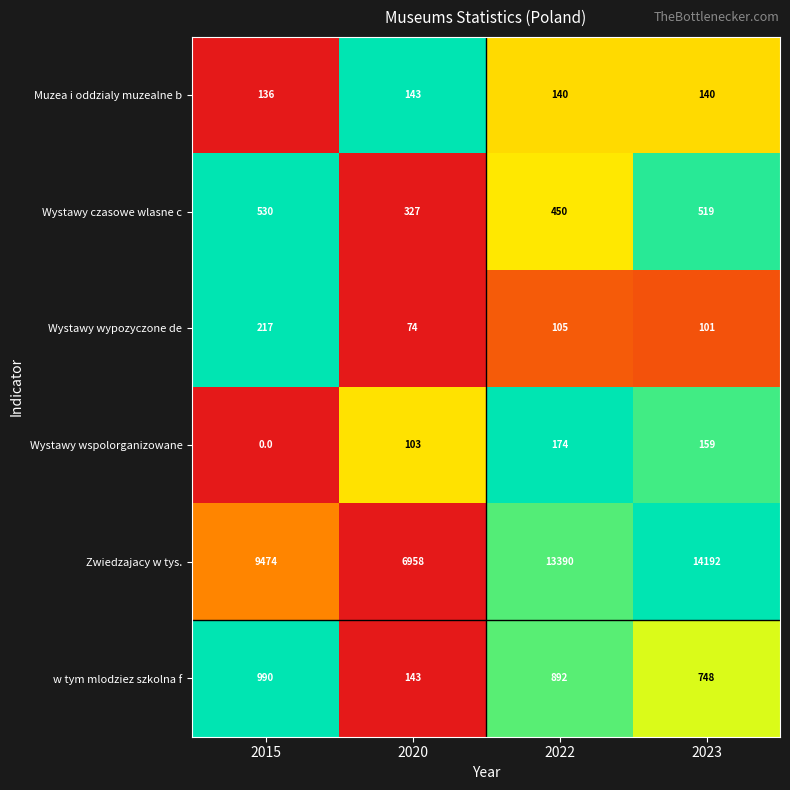

At how many categories does at least one series exceed 0?

4